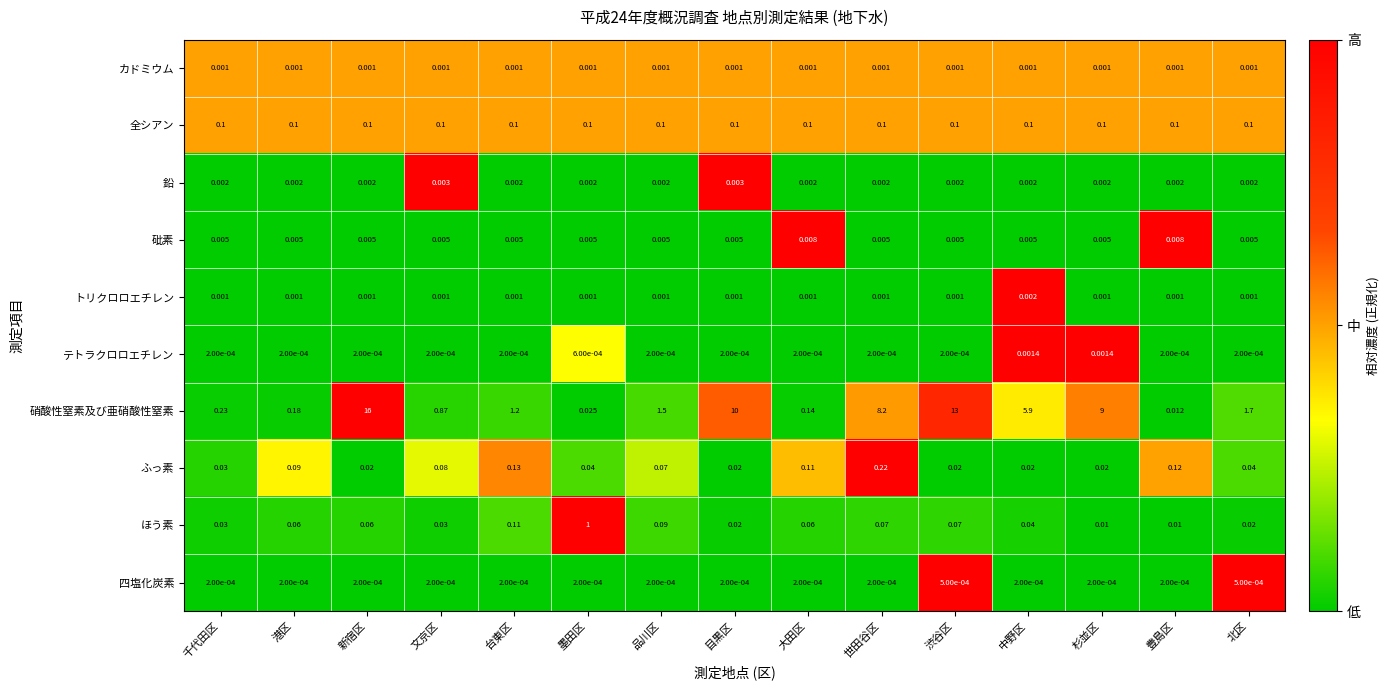

Between 文京区 and 世田谷区, which series saw the biggest shift?

硝酸性窒素及び亜硝酸性窒素